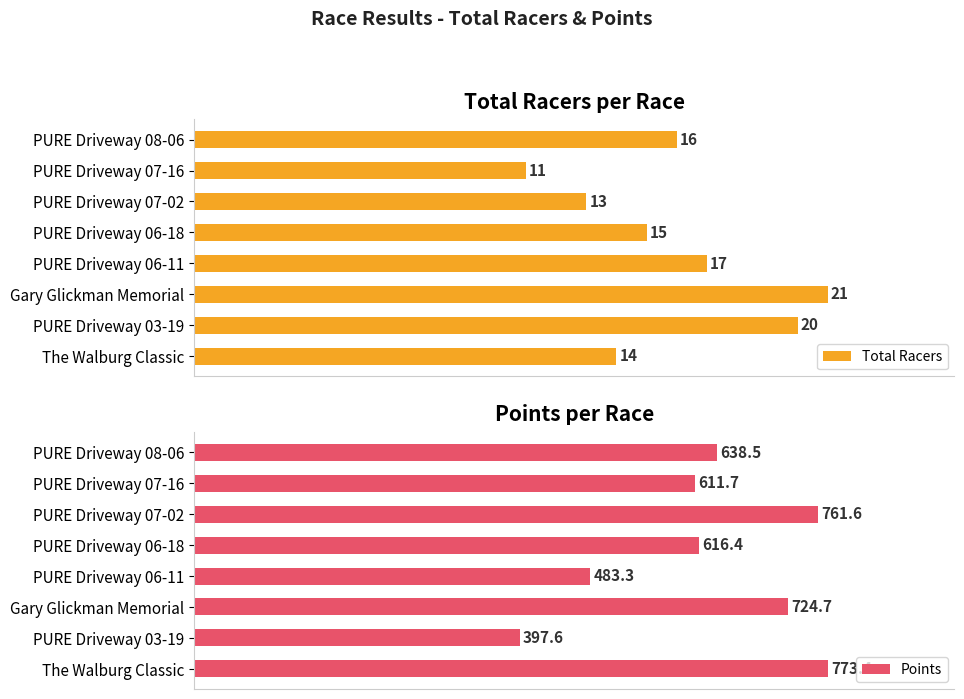

What are all the series names shown in the legend?

Total Racers, Points